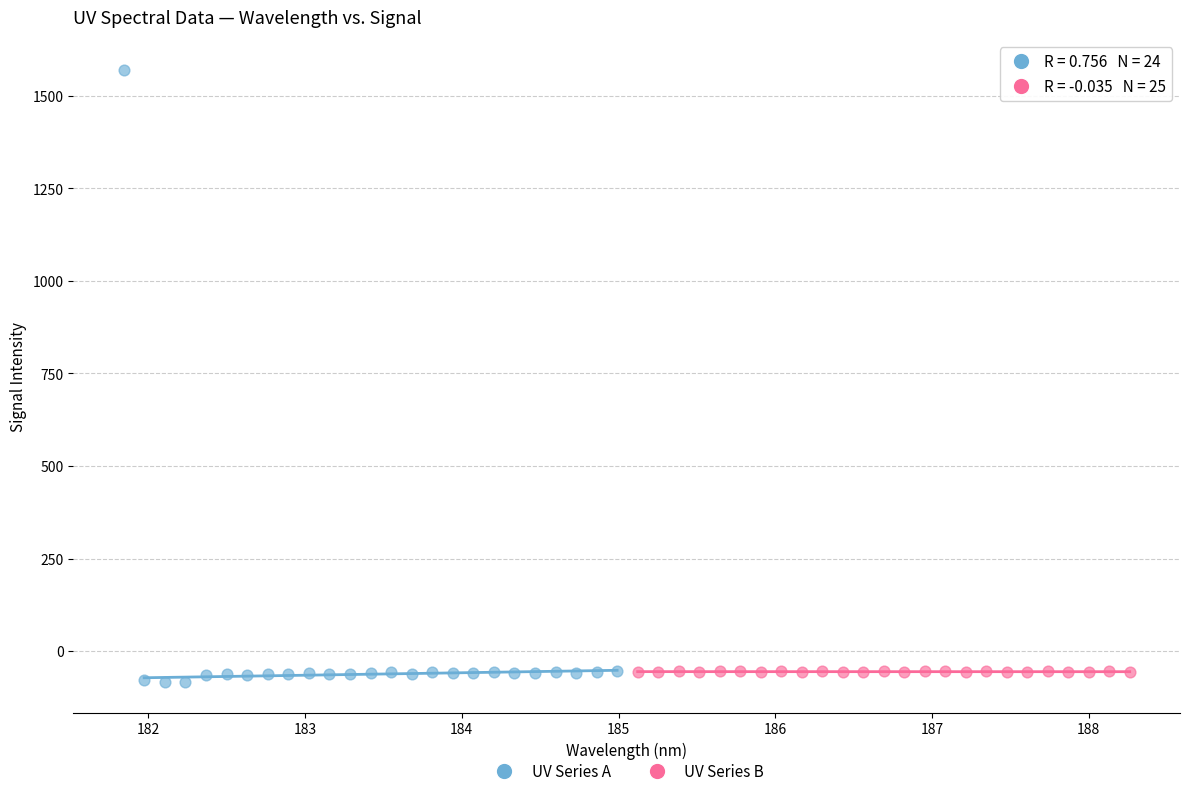

Which series has the widest spread of Y values?

UV Series A